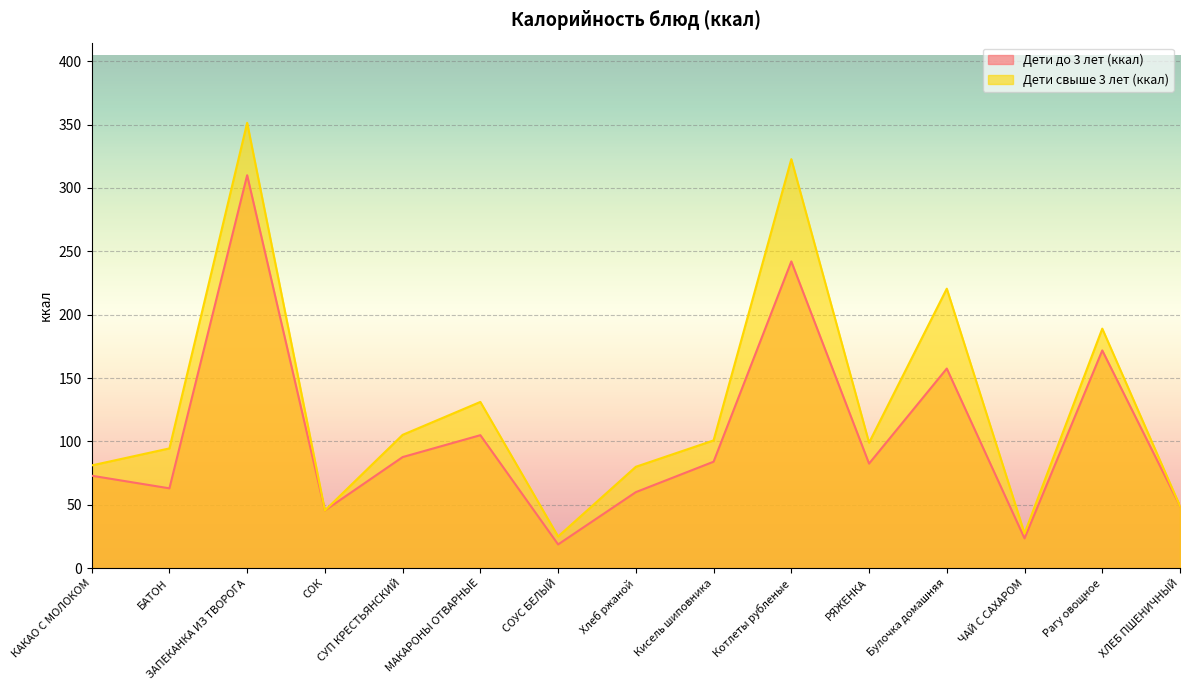

The Дети свыше 3 лет (ккал) series shows 62.6 at Кисель шиповника. True or false?

False